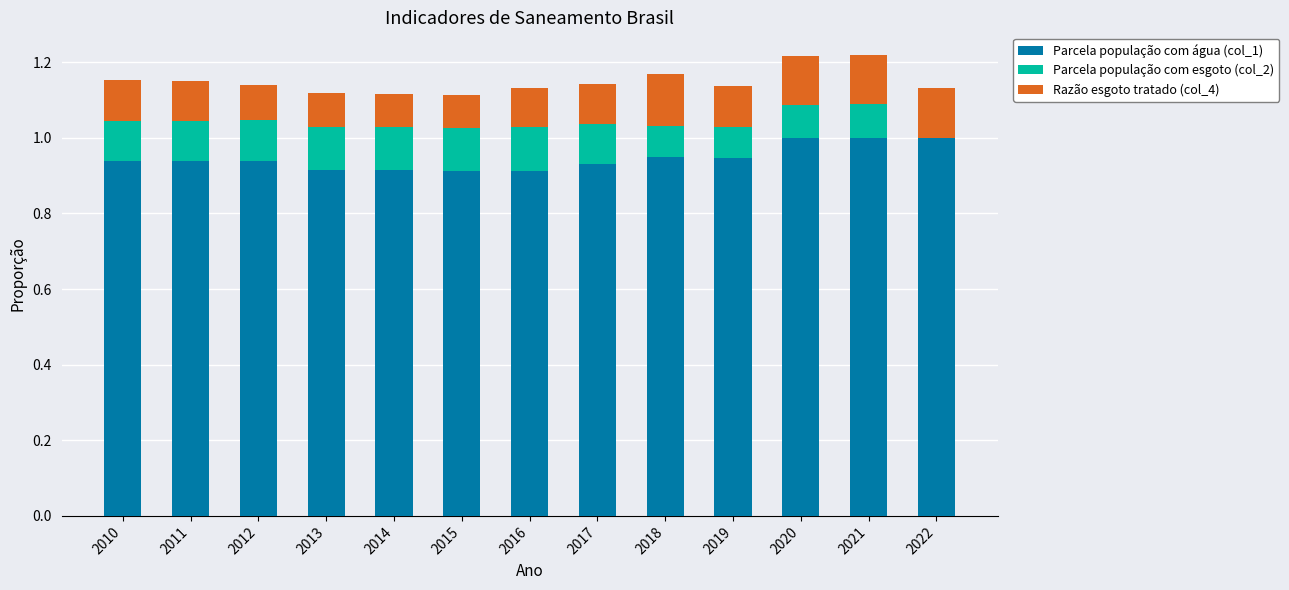

What is the total value across all series at 2015?

1.1